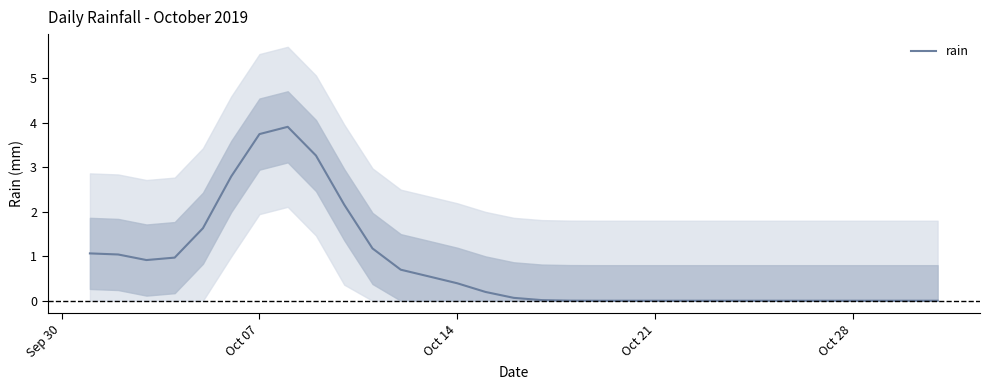

What is the highest value of the rain series?

3.9